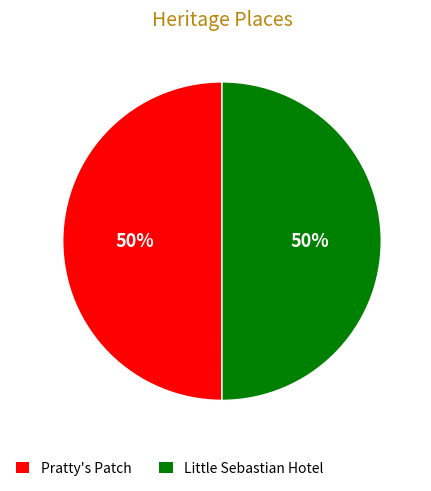

To the nearest percent, what portion does Little Sebastian Hotel represent?

50%